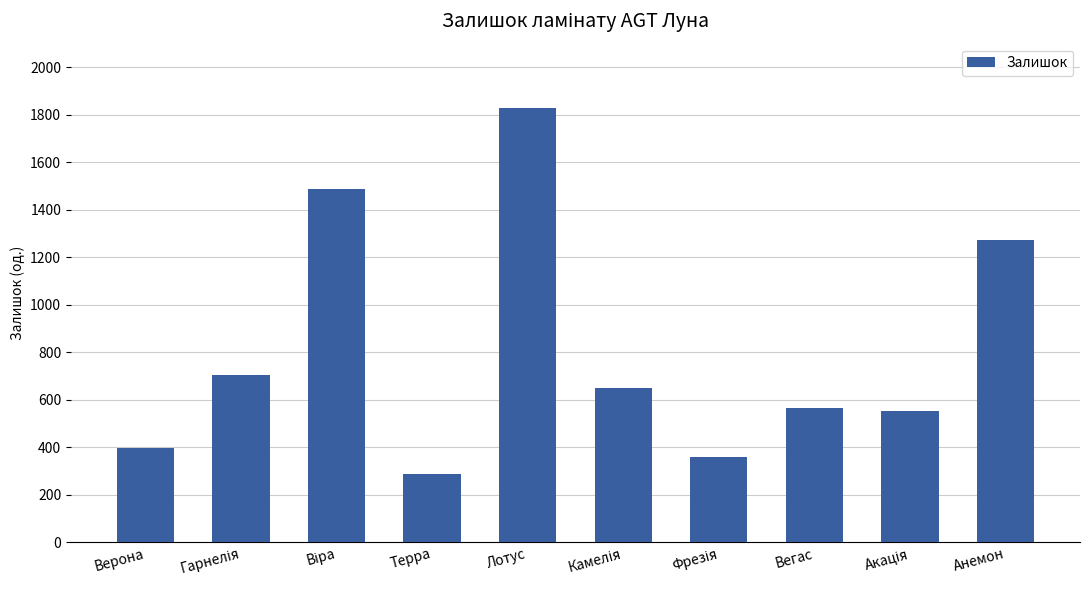

Approximately how many times larger is the value at Верона compared to Терра?

1.4